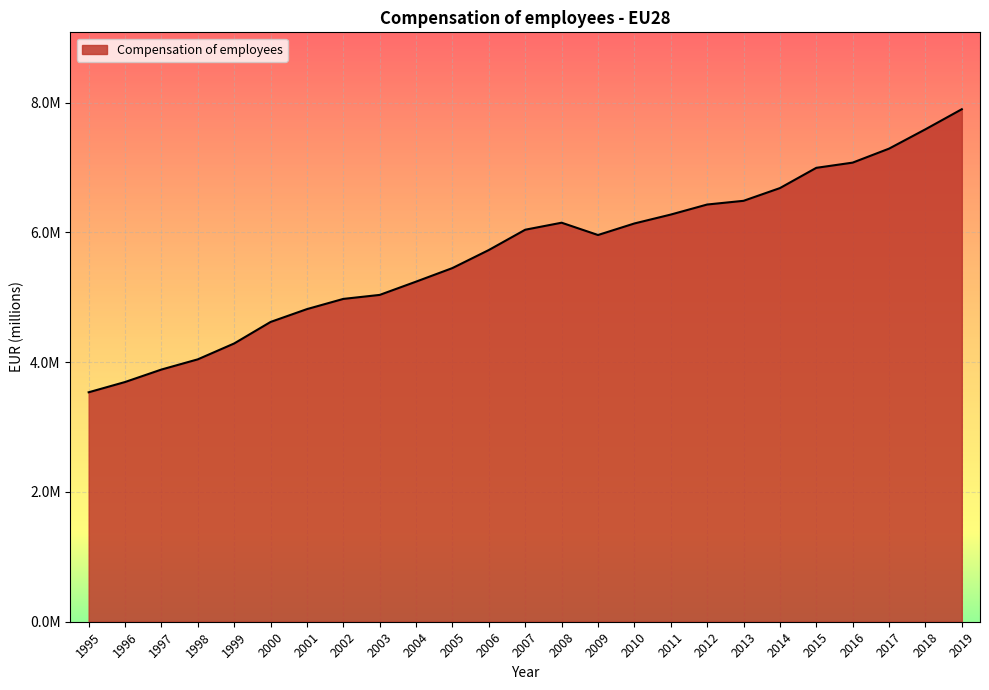

What is the difference between the maximum and minimum values?

4361461.1